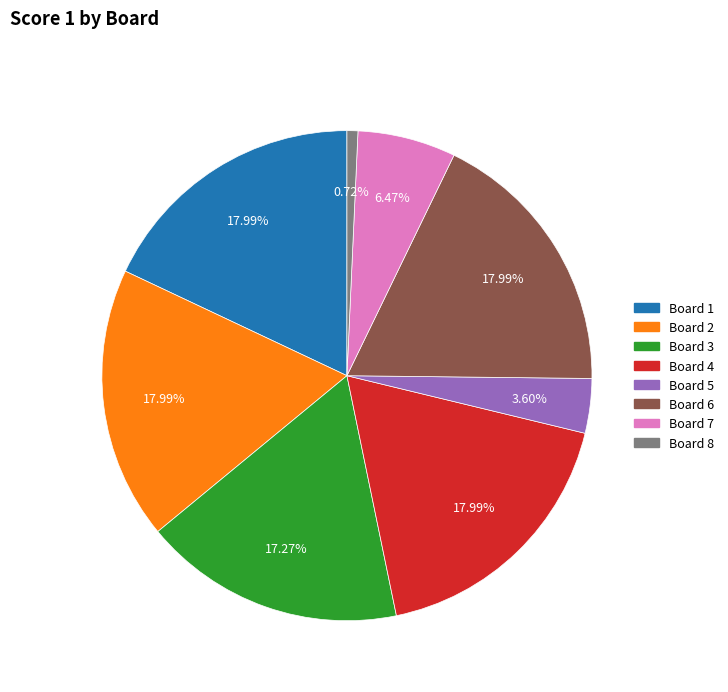

Does Board 8 account for over 50% of the chart?

No